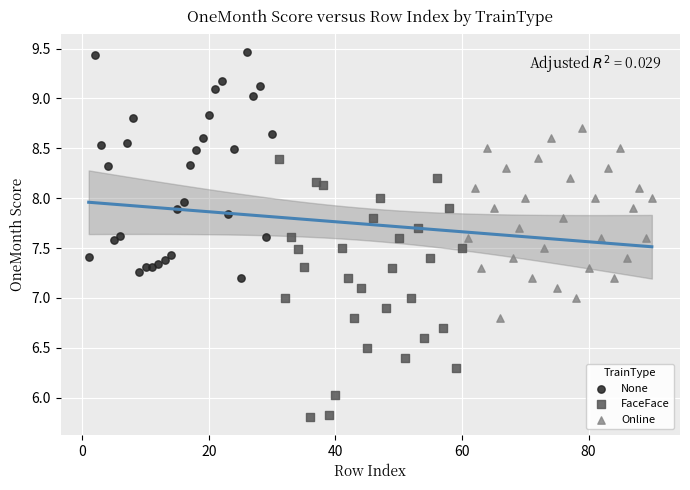

Which series has the largest Y range (max minus min)?

FaceFace